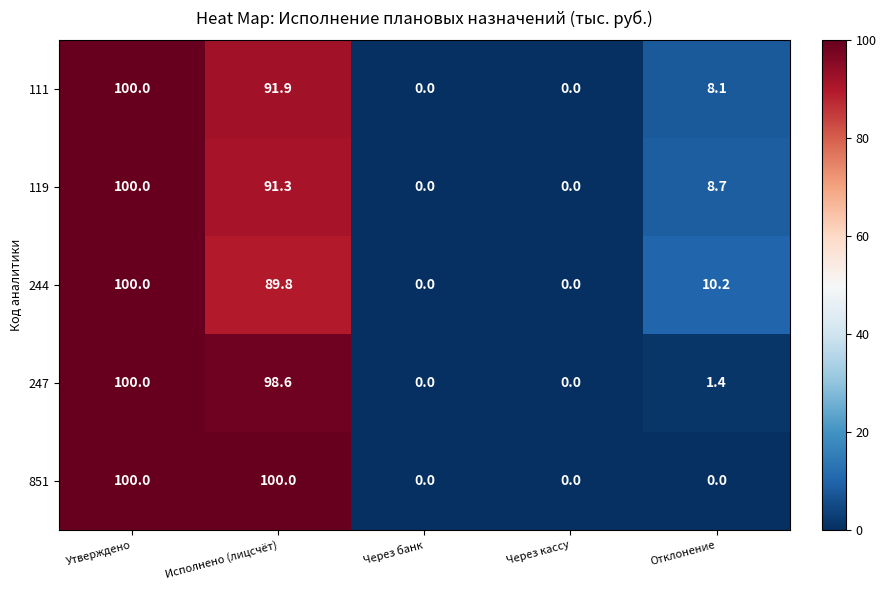

What is the maximum value shown in the chart?

100.0